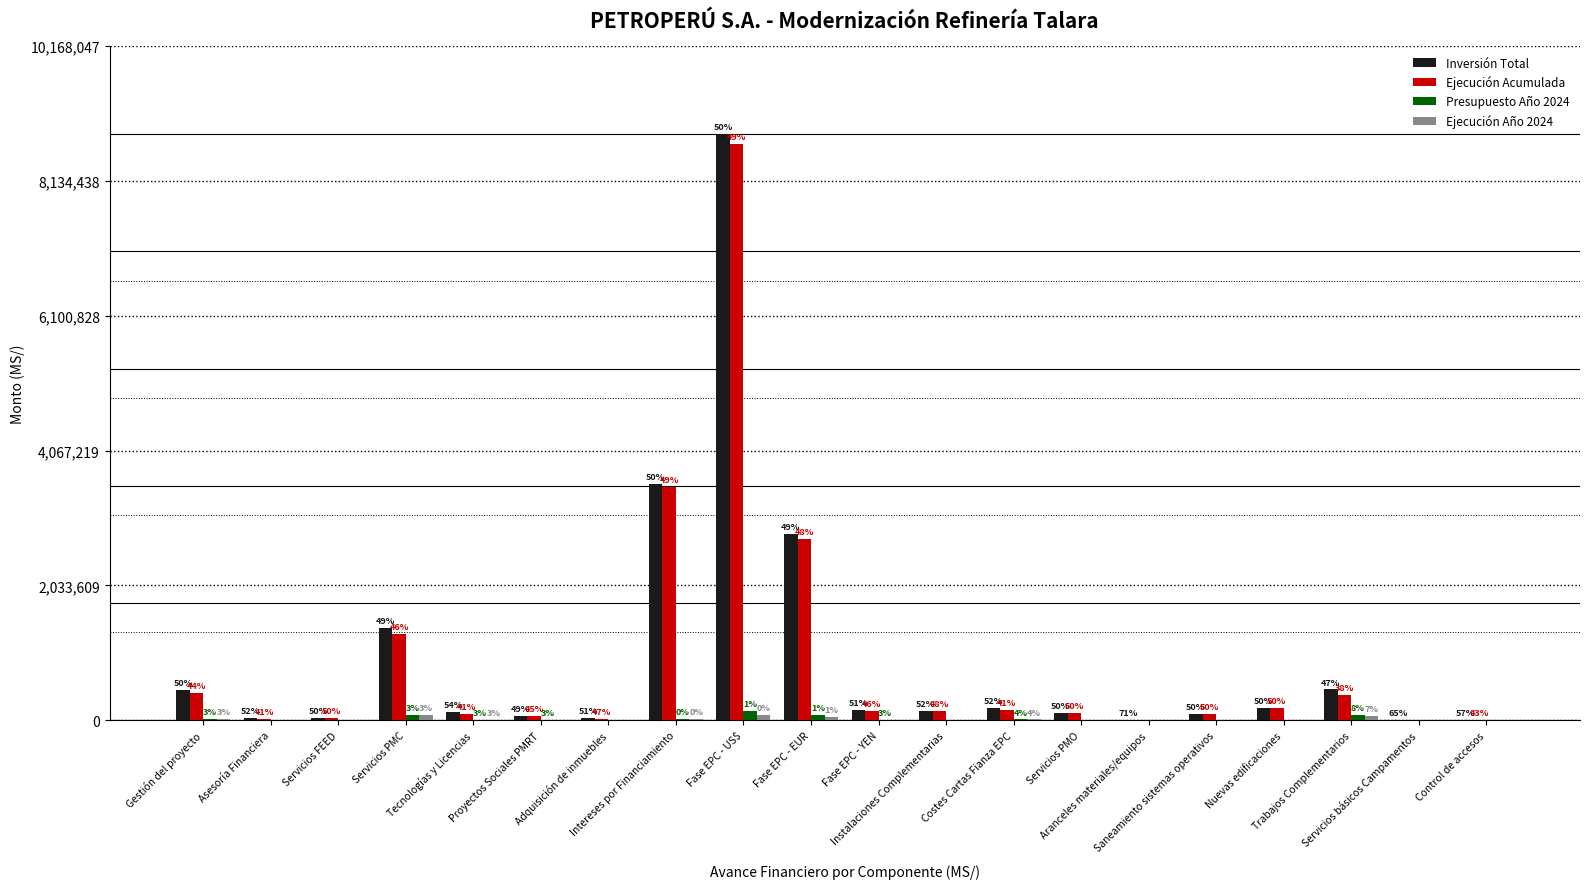

Are the bars grouped side by side (vs. stacked)?

Yes